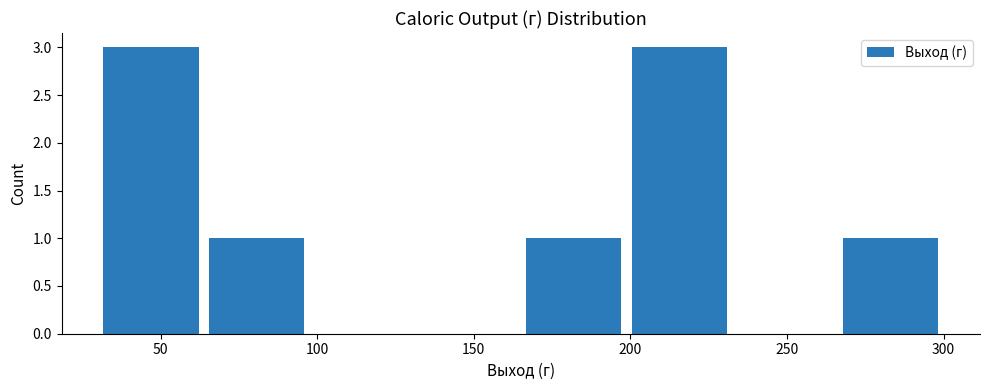

Reading left to right, list every bar in this chart as the range it spans on the x-axis followed by its height. Neither the bar edges nor the heights are printed on the chart, so give them approximately, as read against the axes.

30 to 65: 3
65 to 100: 1
100 to 130: 0
130 to 165: 0
165 to 200: 1
200 to 235: 3
235 to 265: 0
265 to 300: 1